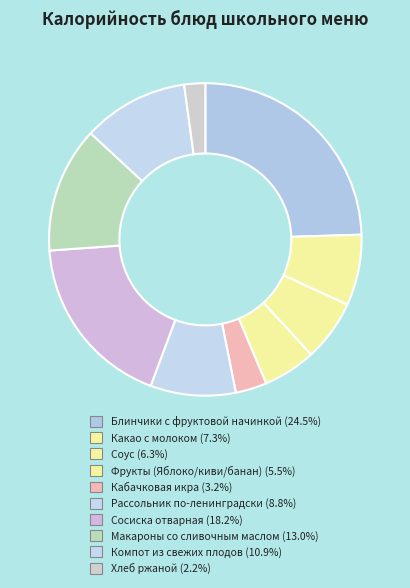

True or false: Компот из свежих плодов accounts for 23% of the total.

False